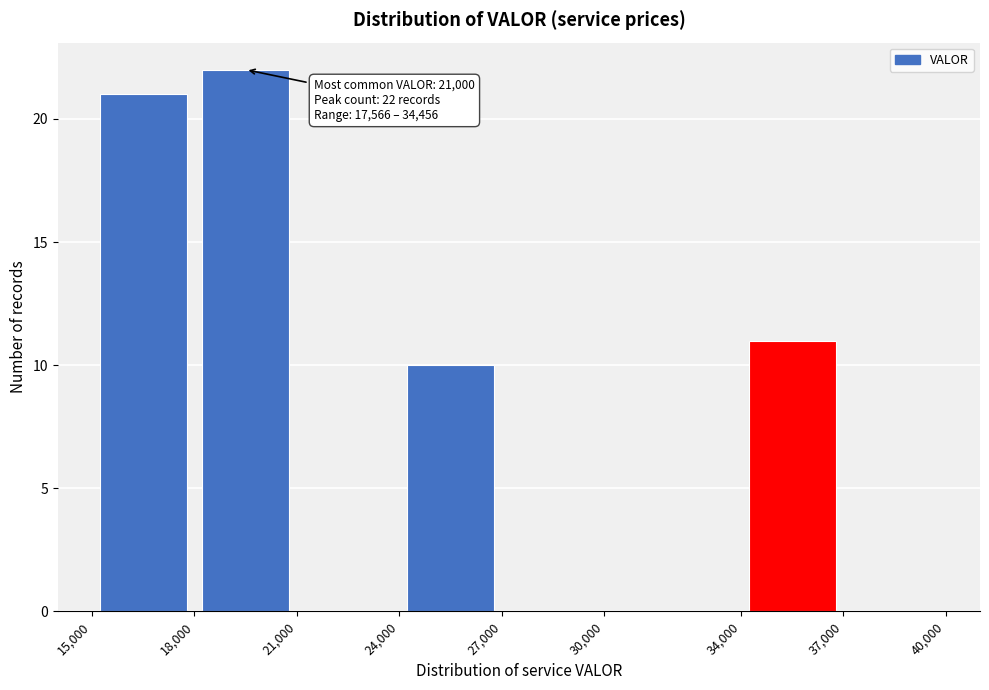

Which range on the x-axis has the tallest bar?

18,000 to 21,000